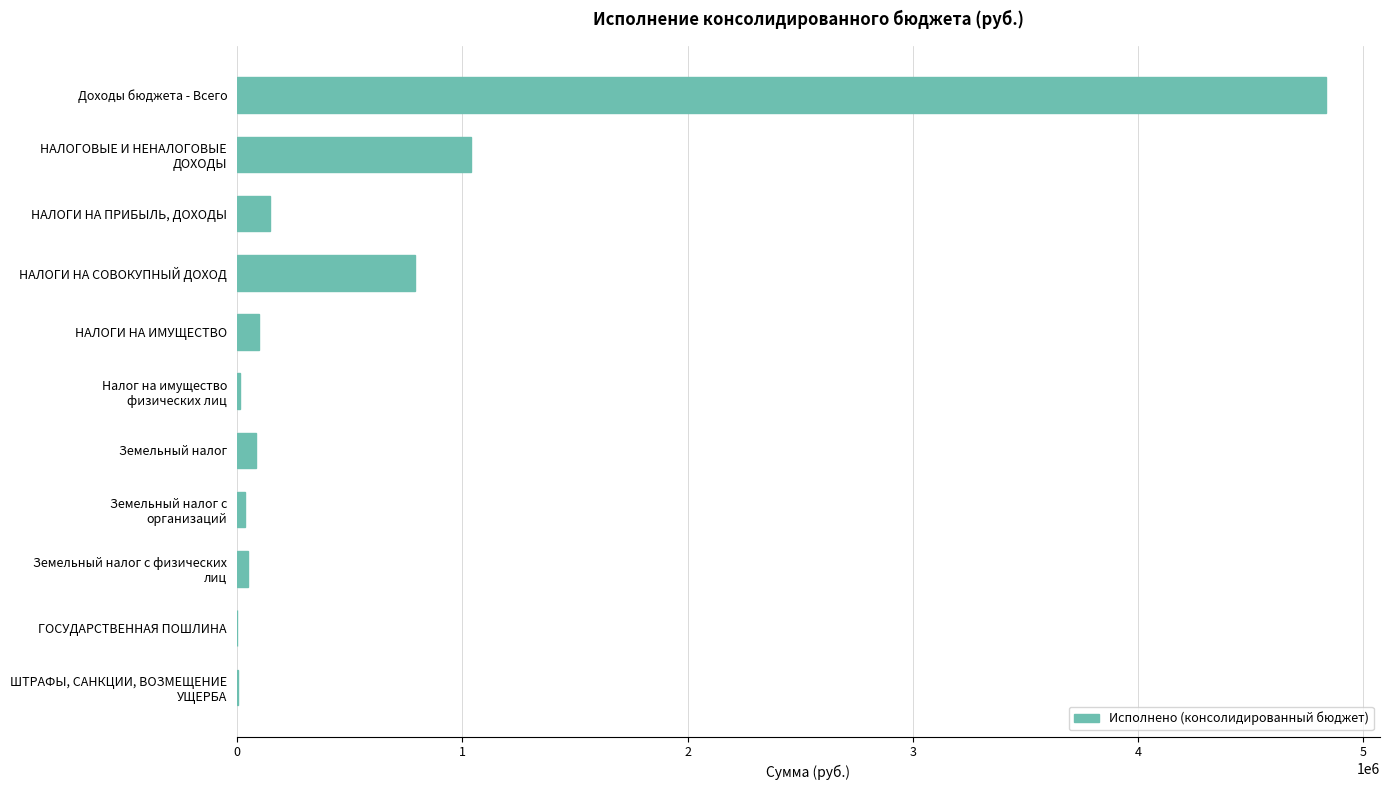

What is the change in value from НАЛОГИ НА ПРИБЫЛЬ, ДОХОДЫ to НАЛОГИ НА СОВОКУПНЫЙ ДОХОД?

+641704.8